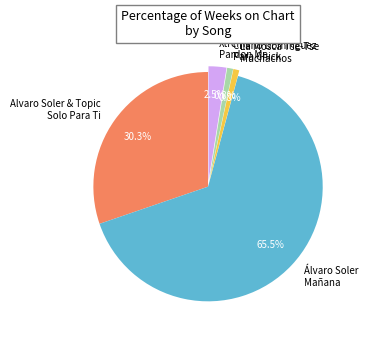

Does any single category account for the majority?

Yes